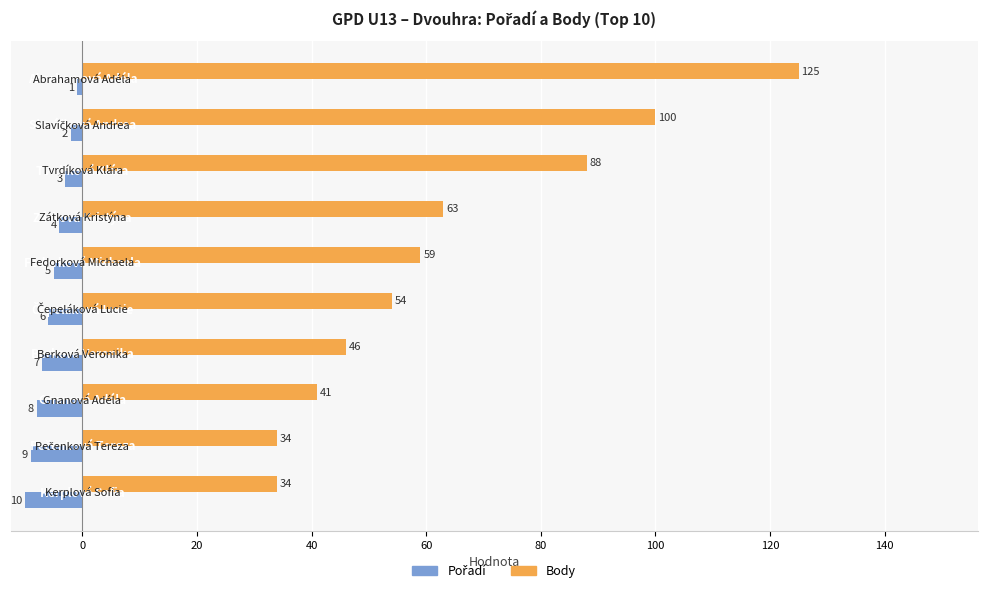

What is the highest value of the Body series?

125